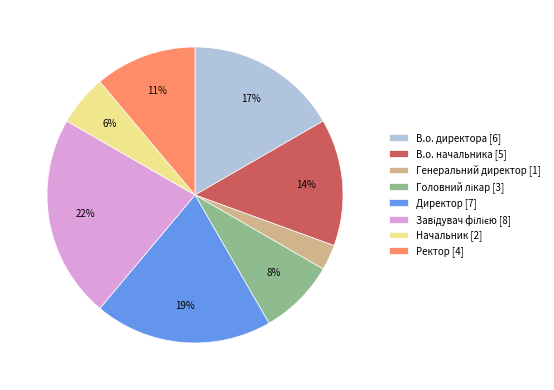

Is there a majority slice in this chart?

No